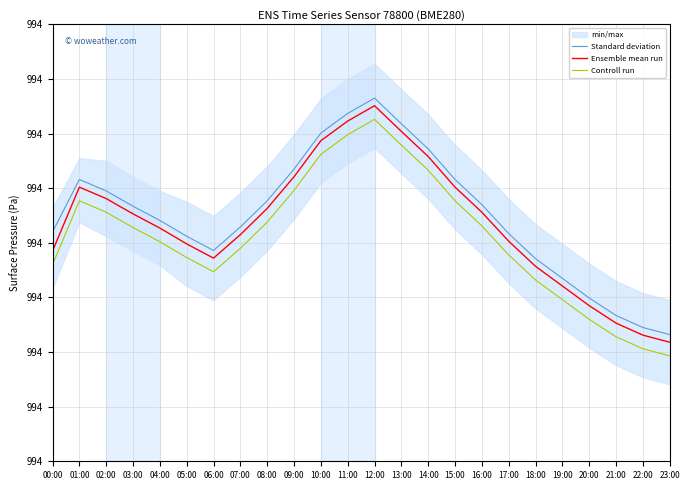

What is the label of the 15th point from the left?

14:00